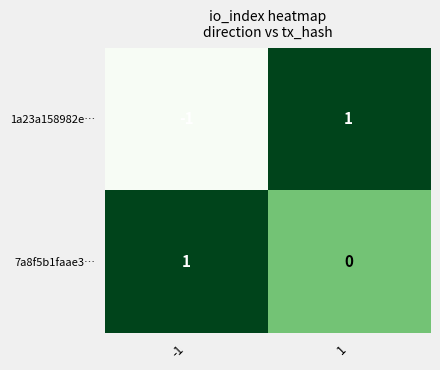

How many categories are shown in the chart?

2